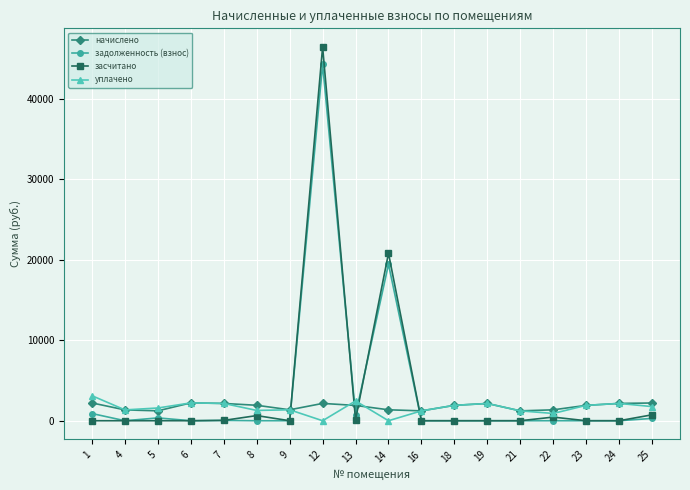

What is the spread (max minus min) of values at 4?

1345.8